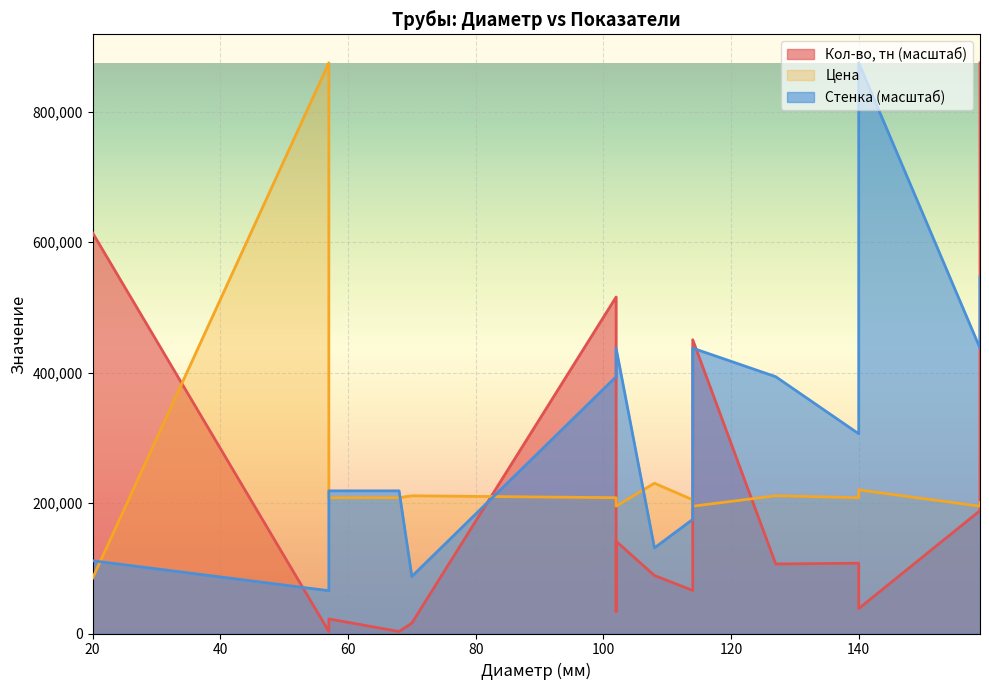

Which has a higher value, 102 or 20?

20